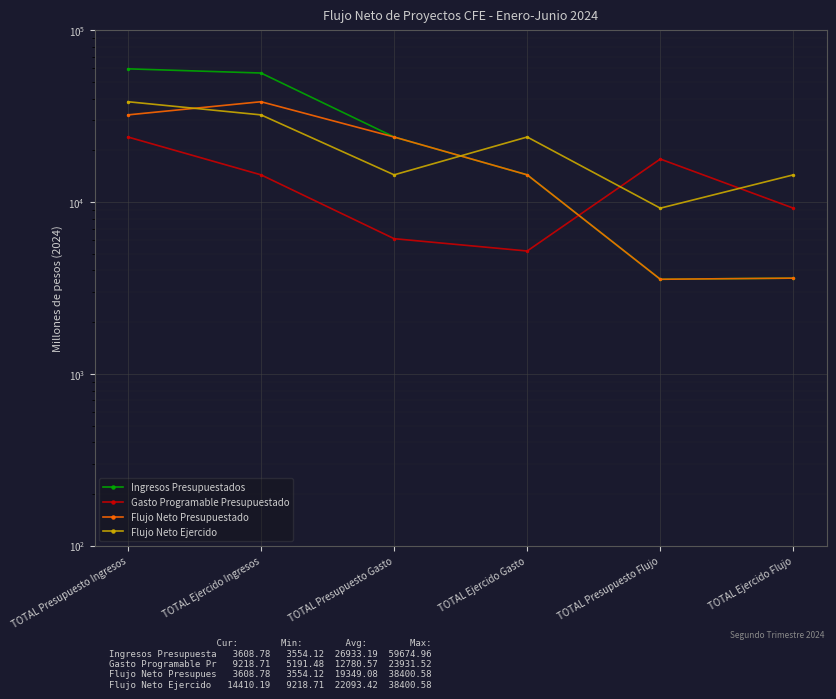

Count the number of data series in this chart.

4